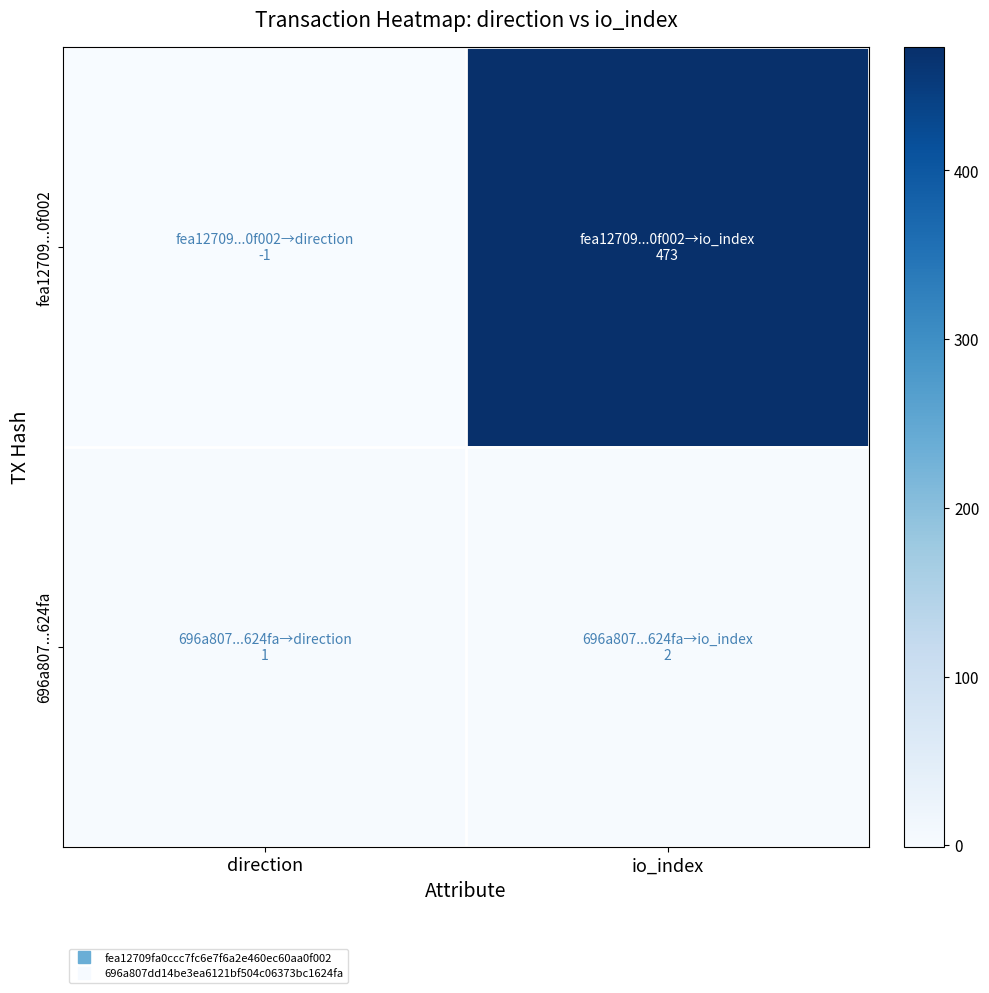

Which series has the largest total across all categories?

fea12709...0f002